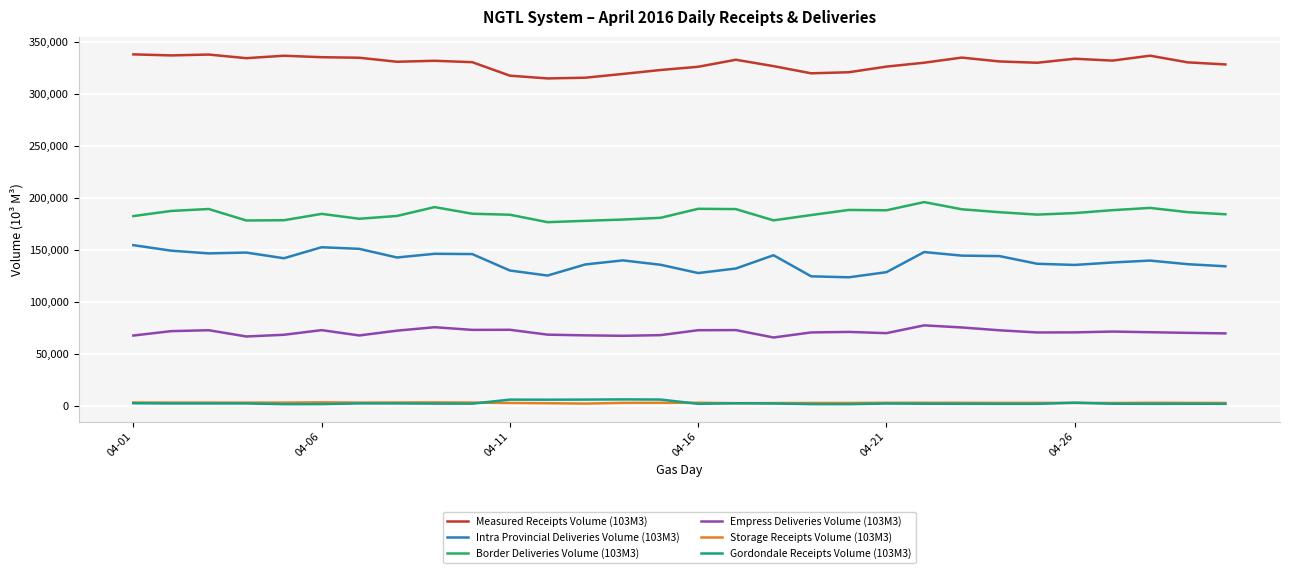

How many series are shown in this chart?

6